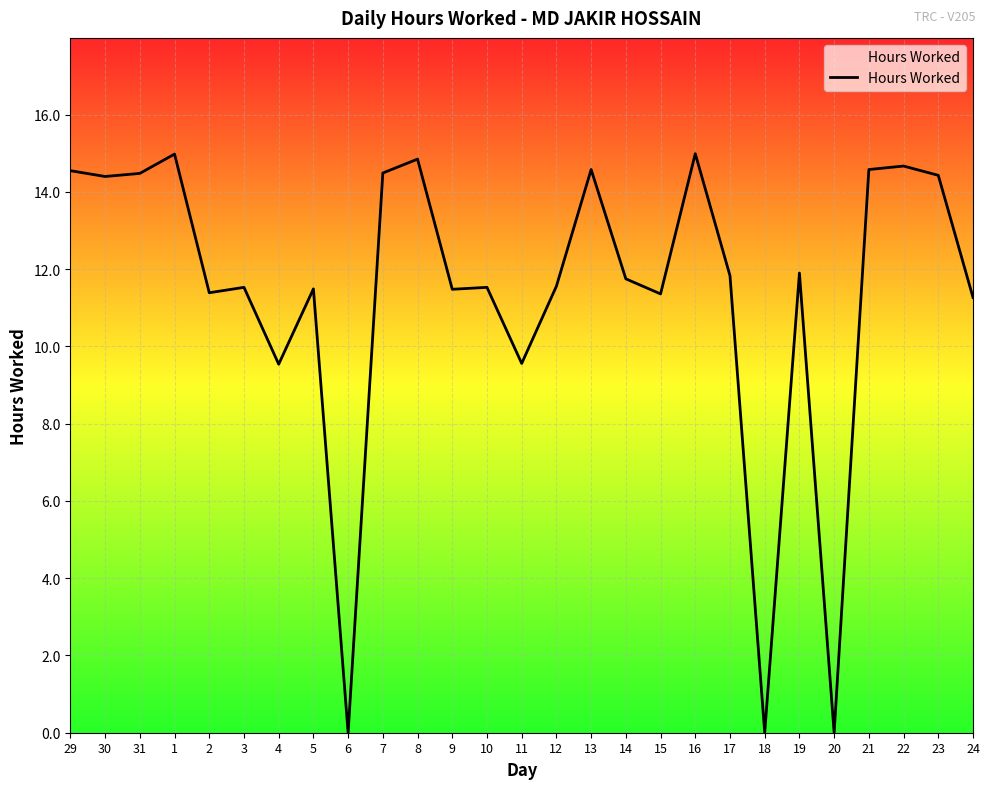

What is the sum of all values?

307.2